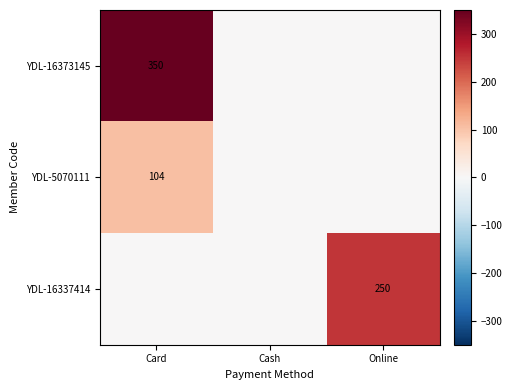

Is it true that YDL-16337414 equals 250 at Online?

True